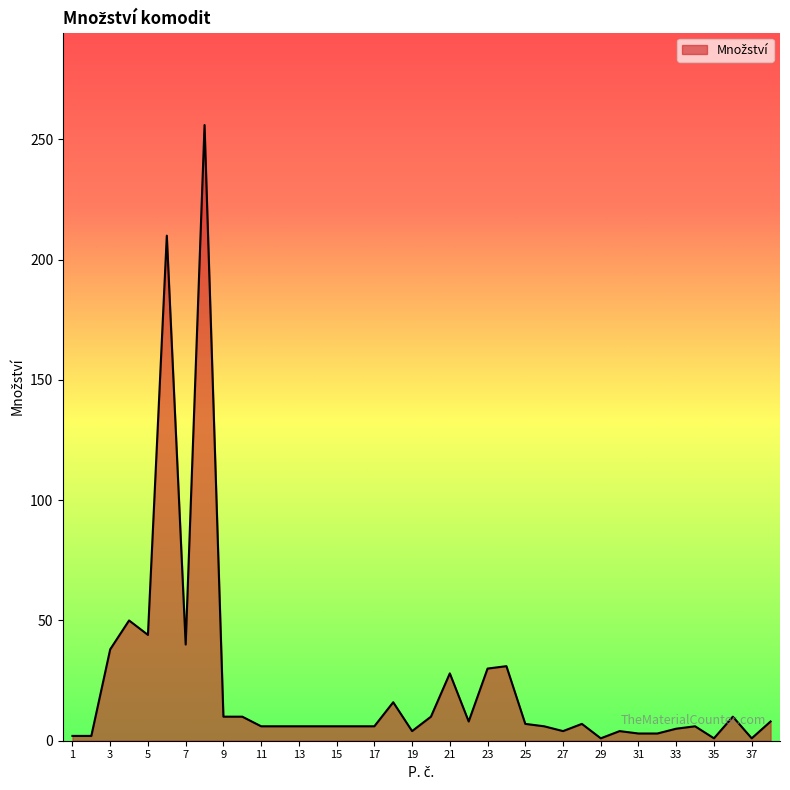

Does the chart have visible grid lines?

No